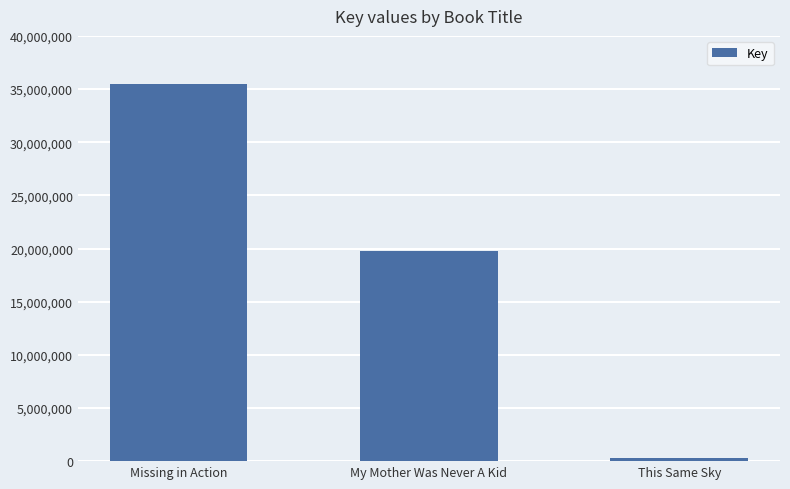

What is the label of the 2nd bar from the left?

My Mother Was Never A Kid